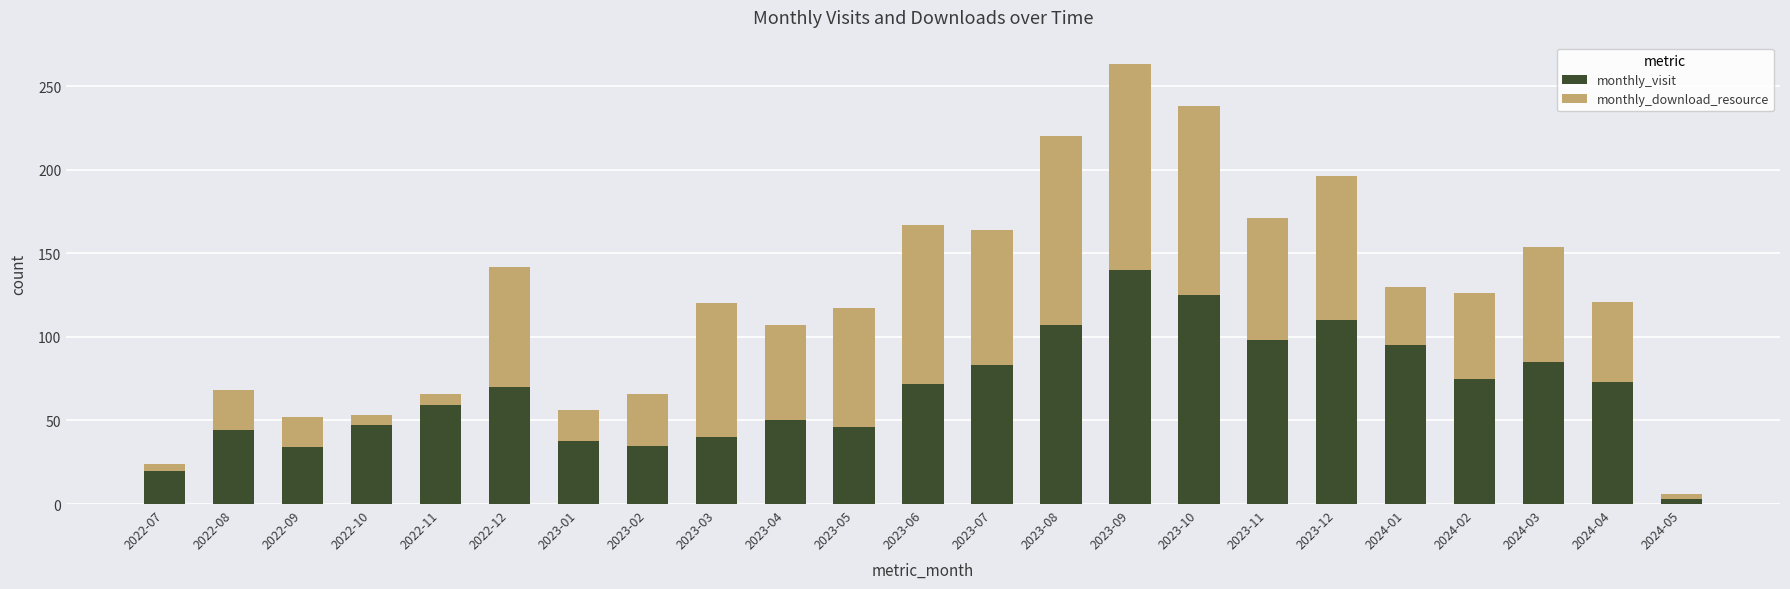

What is the average value of the monthly_visit series?

67